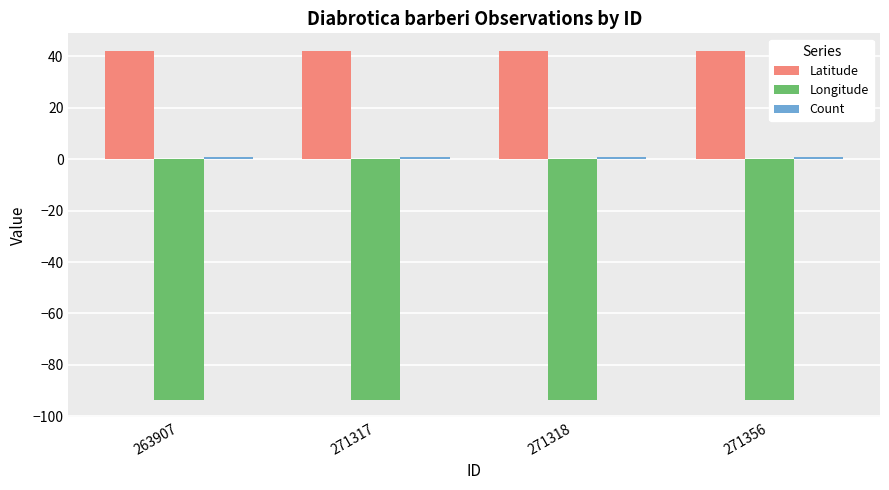

What is the lowest value of the Longitude series?

-93.6